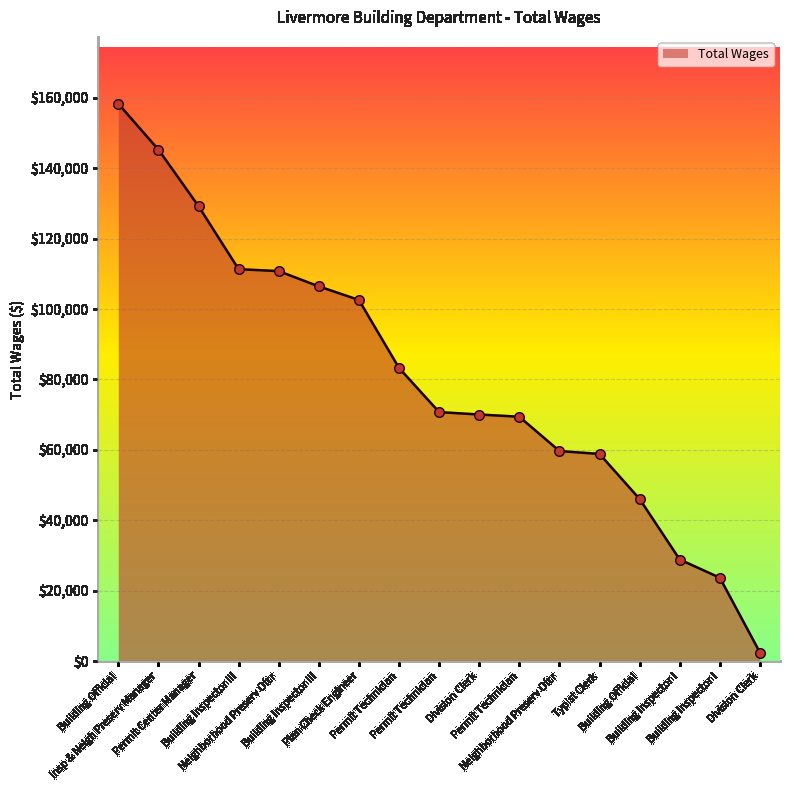

What is the change in value from Building Inspector III to Building Official?

-65278